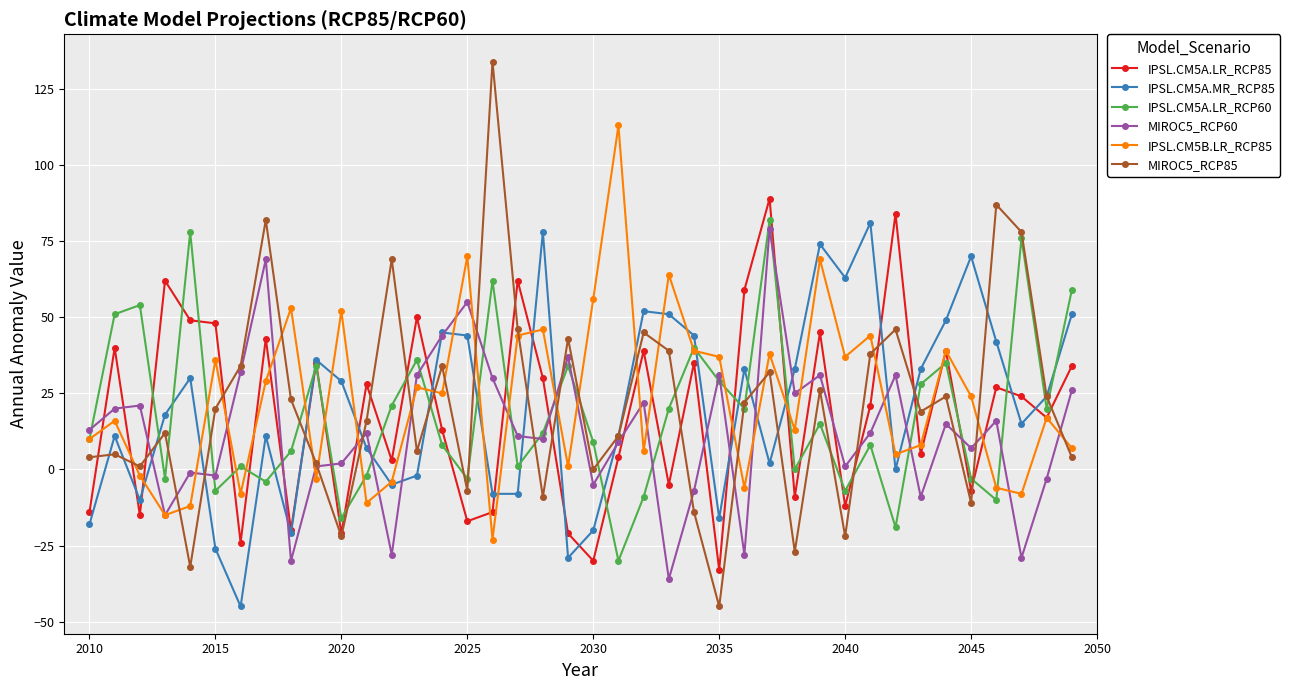

Does the chart display data point markers on the line(s)?

Yes